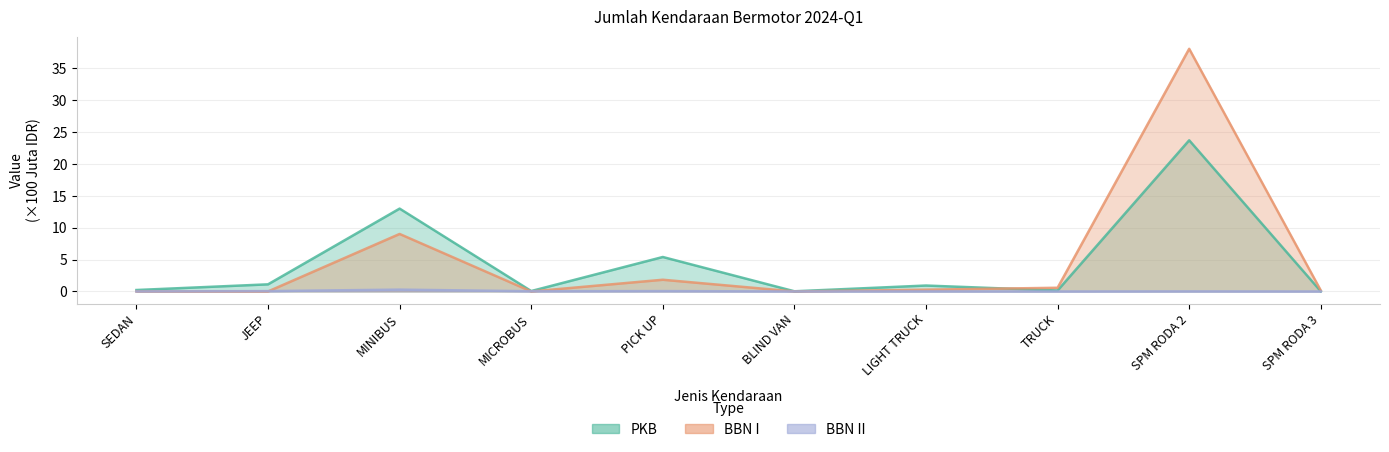

How many distinct data groups are displayed?

3